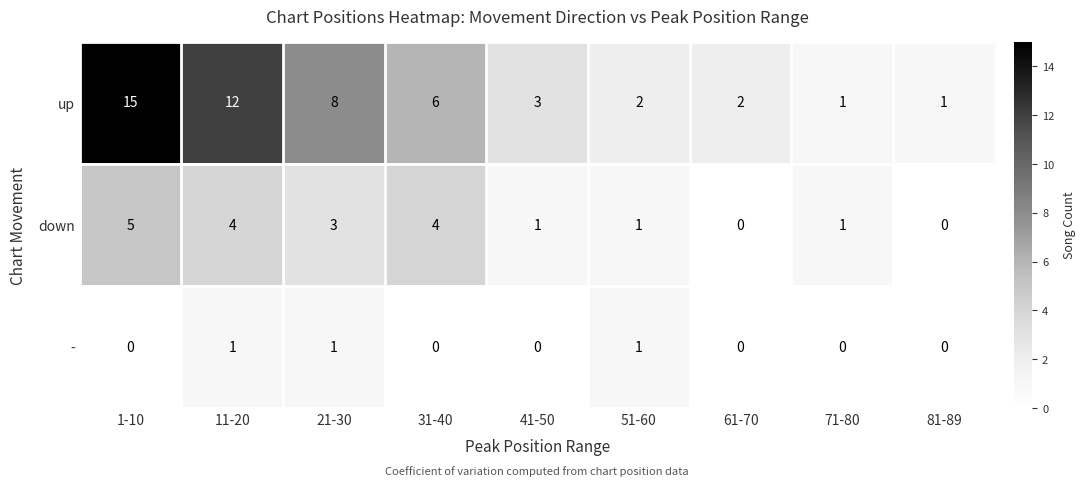

How many categories are shown in the chart?

9